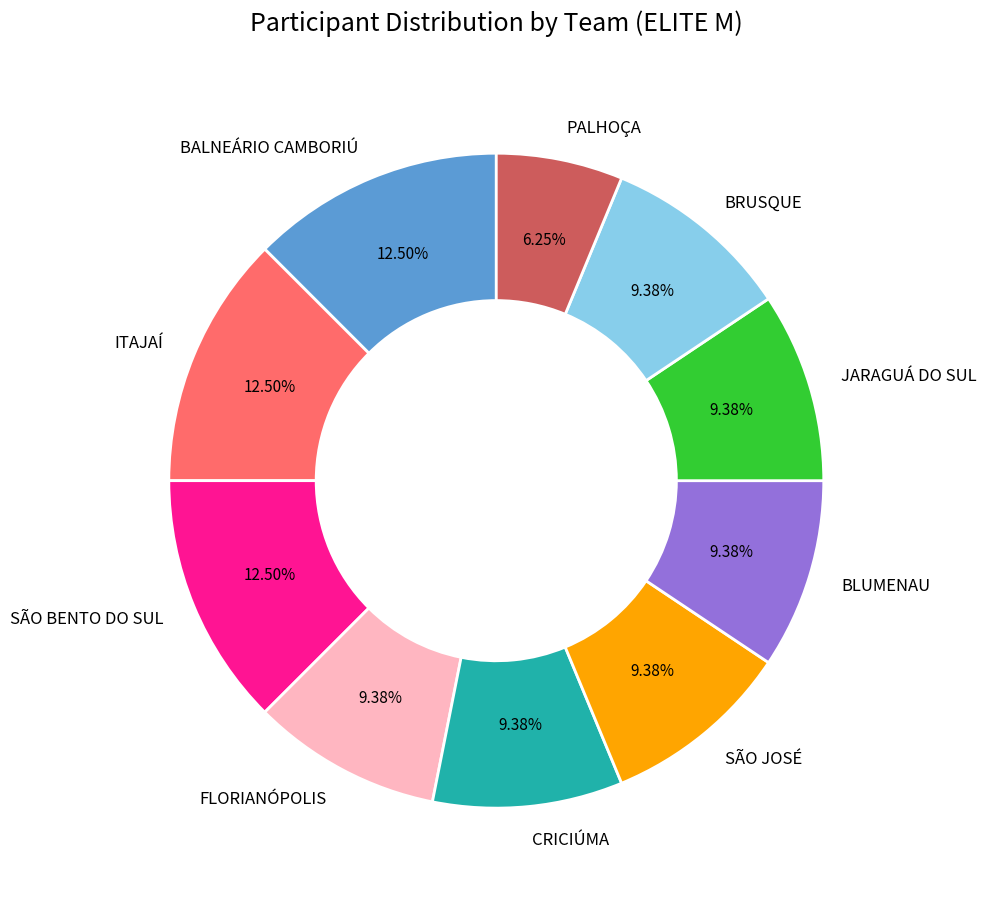

To the nearest percent, what is the combined percentage of BLUMENAU and FLORIANÓPOLIS?

19%